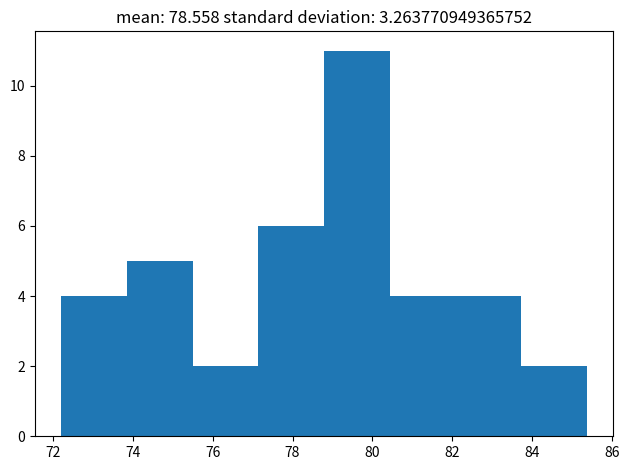

What is the height of the bar covering 80.4 to 82.0 on the x-axis? Neither the bar edges nor the heights are printed on the chart, so give them approximately, as read against the axes.

4